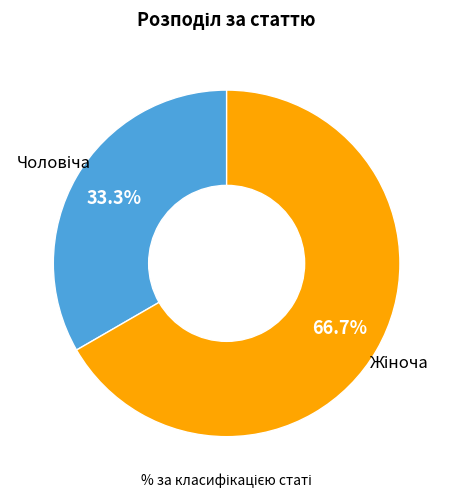

Does any single category account for the majority?

Yes